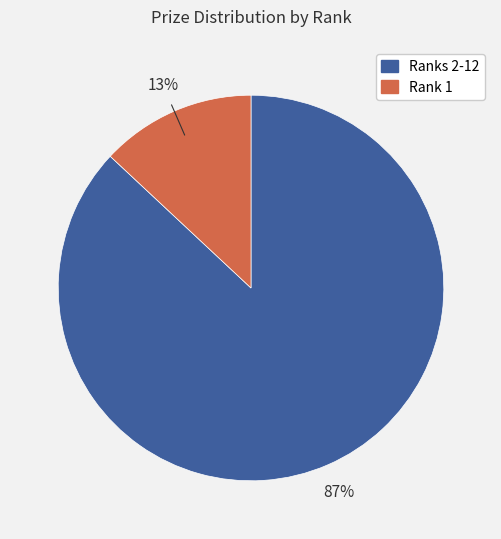

Which category has the biggest portion of the pie?

Ranks 2-12